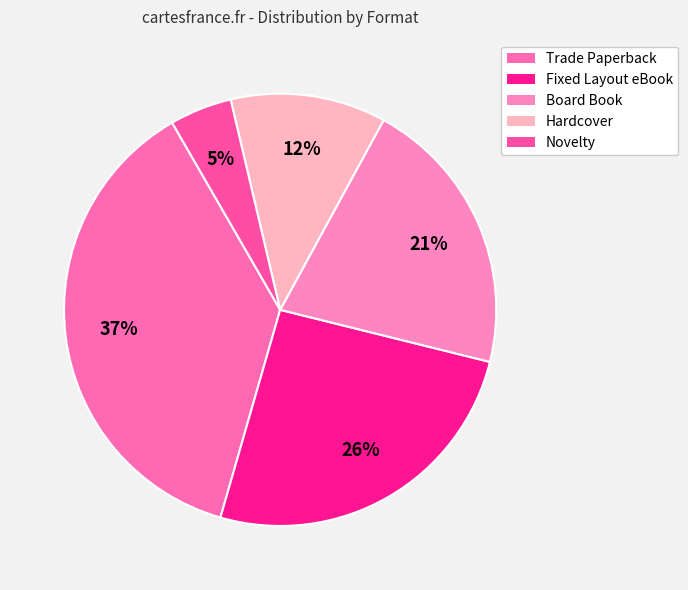

How many segments does this pie chart have?

5